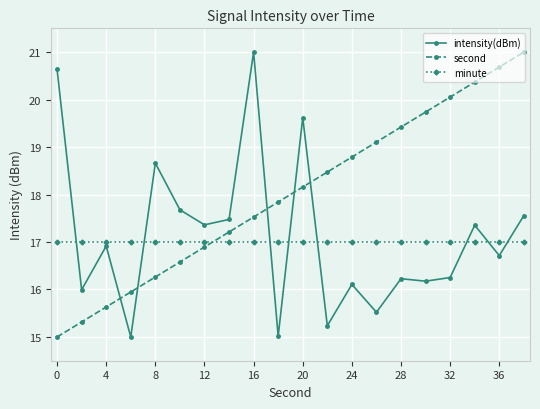

After their last crossing, which series has the higher values: minute or intensity(dBm)?

intensity(dBm)